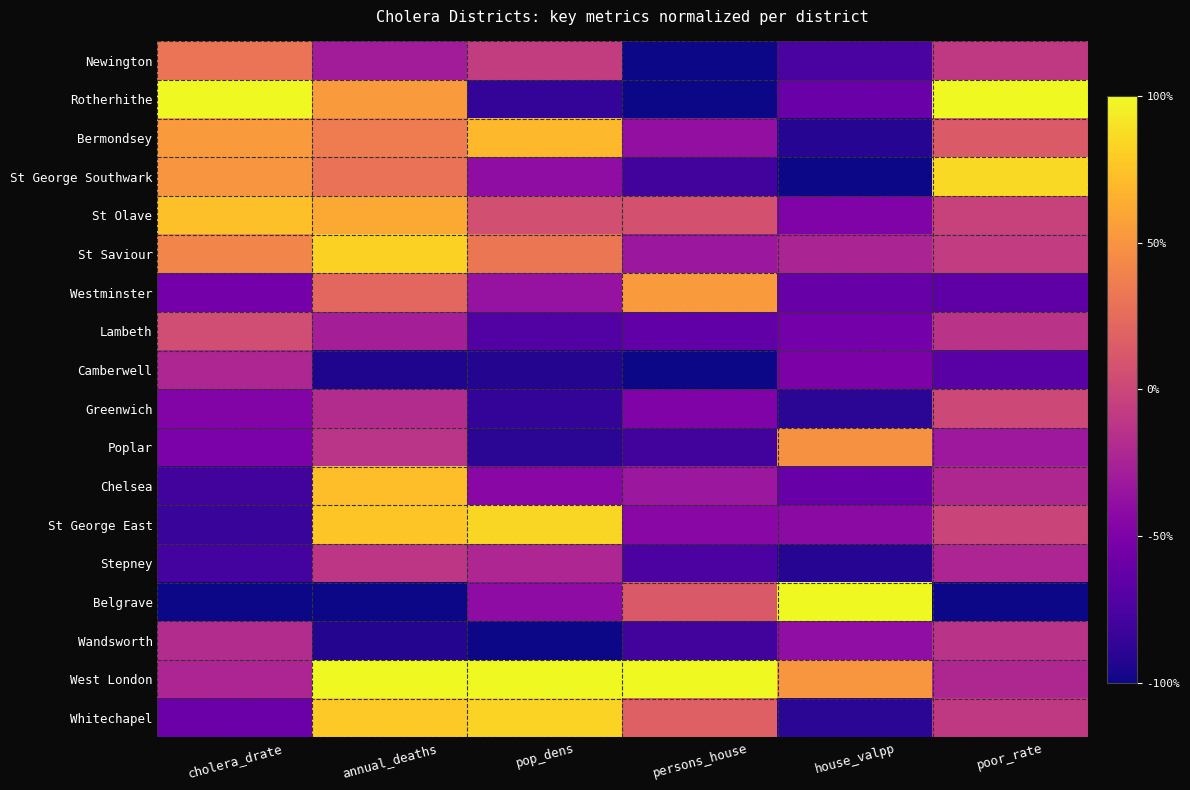

Rank the series by their maximum value, from highest to lowest.

Rotherhithe, Belgrave, West London, St George Southwark, St George East, Whitechapel, St Saviour, St Olave, Chelsea, Bermondsey, Westminster, Poplar, Newington, Lambeth, Greenwich, Stepney, Wandsworth, Camberwell